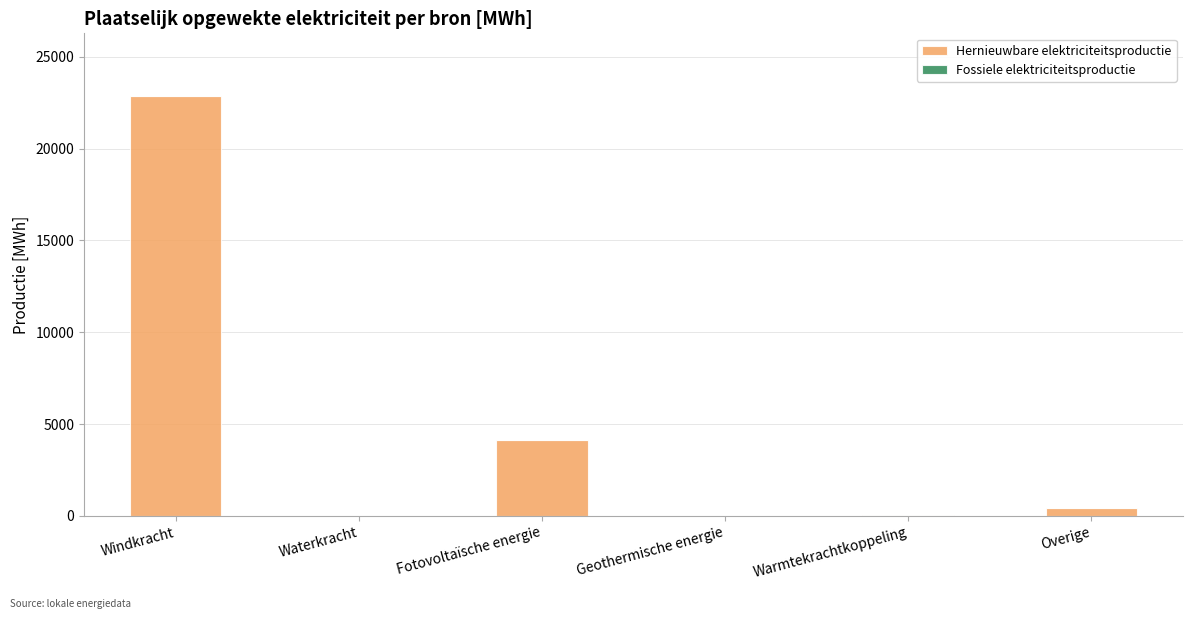

Which category has the highest value across all series?

Windkracht